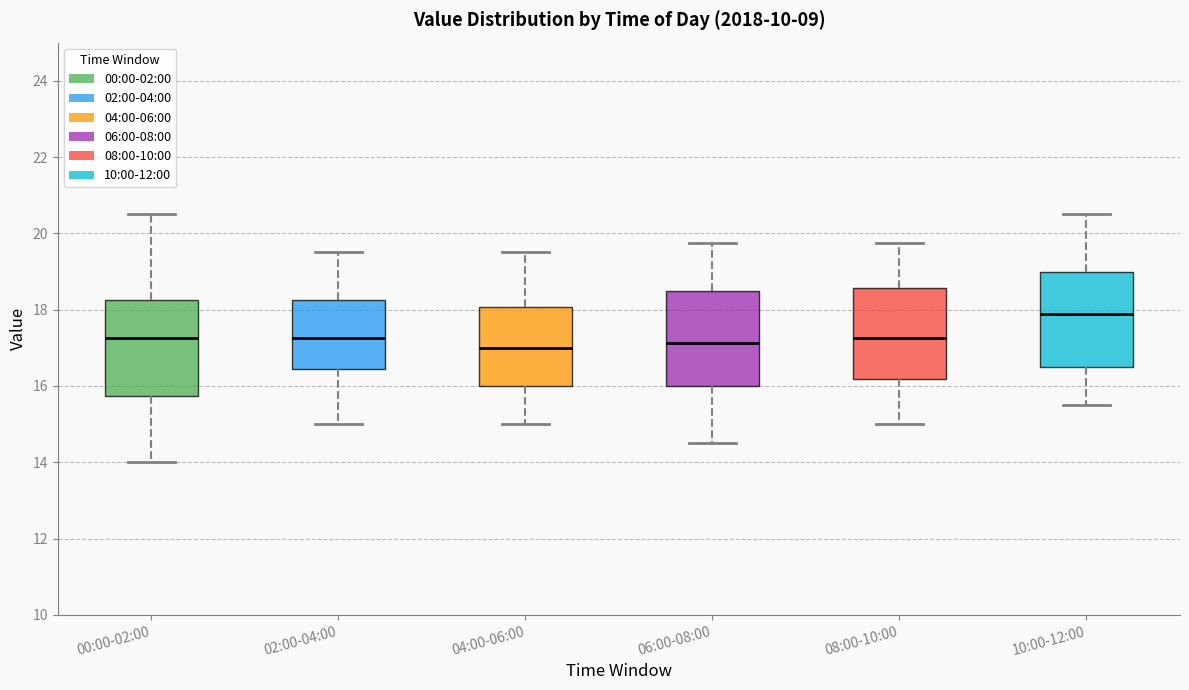

Where is the lower edge of the box for 00:00-02:00 on the y-axis? The values are not printed on the chart, so give them approximately, as read against the axis.

15.8